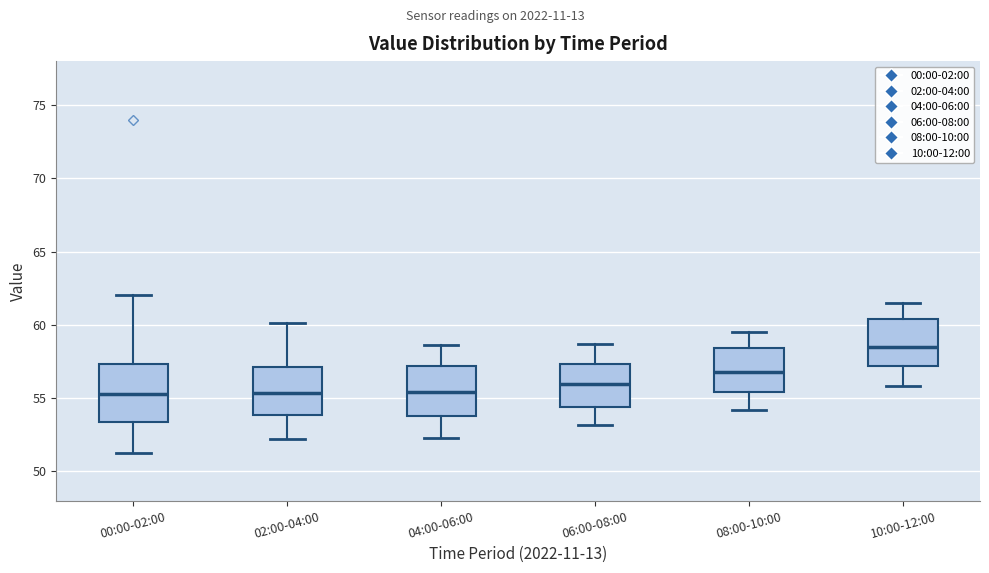

Where does the median line of the box for 00:00-02:00 sit on the y-axis? The values are not printed on the chart, so give them approximately, as read against the axis.

55.5